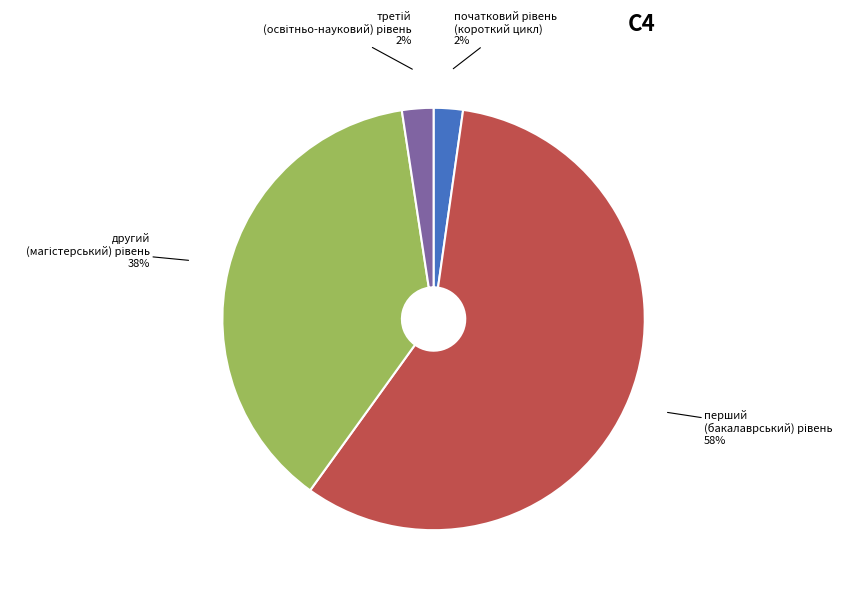

Is there a majority slice in this chart?

Yes